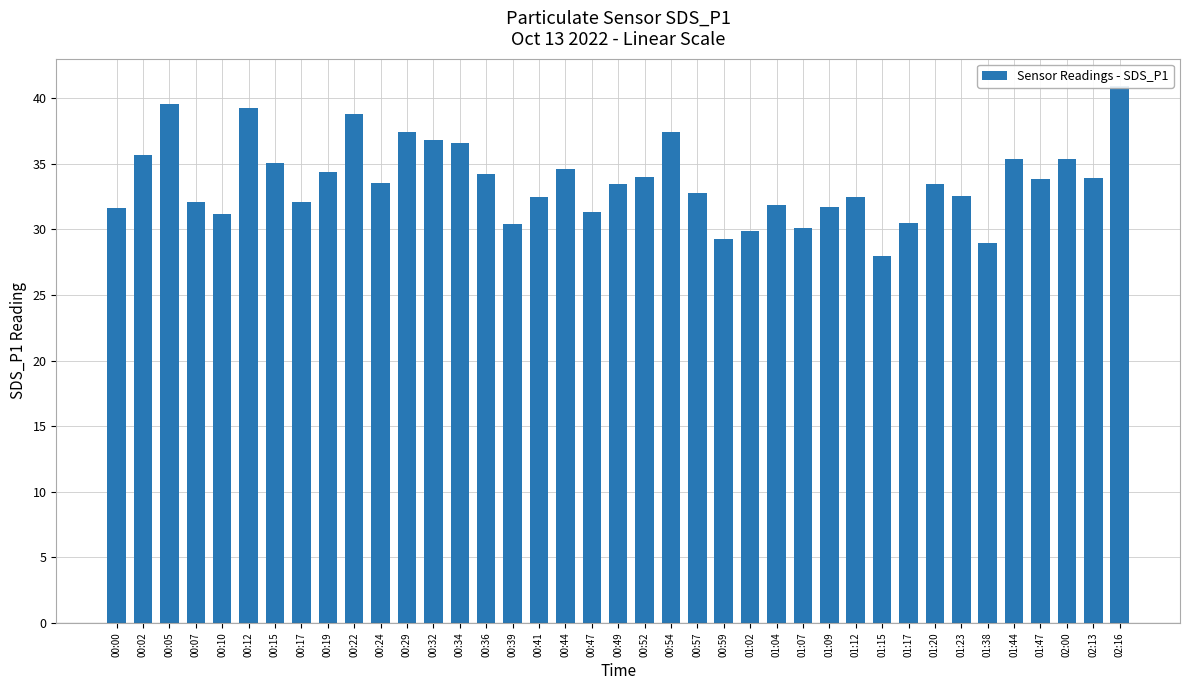

What is the value of the 6th bar from the left?

39.2